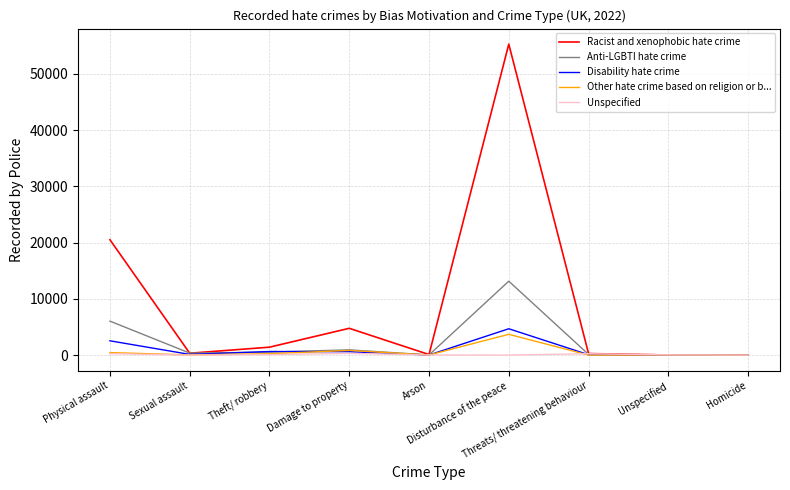

Which series has the largest range (max minus min)?

Racist and xenophobic hate crime